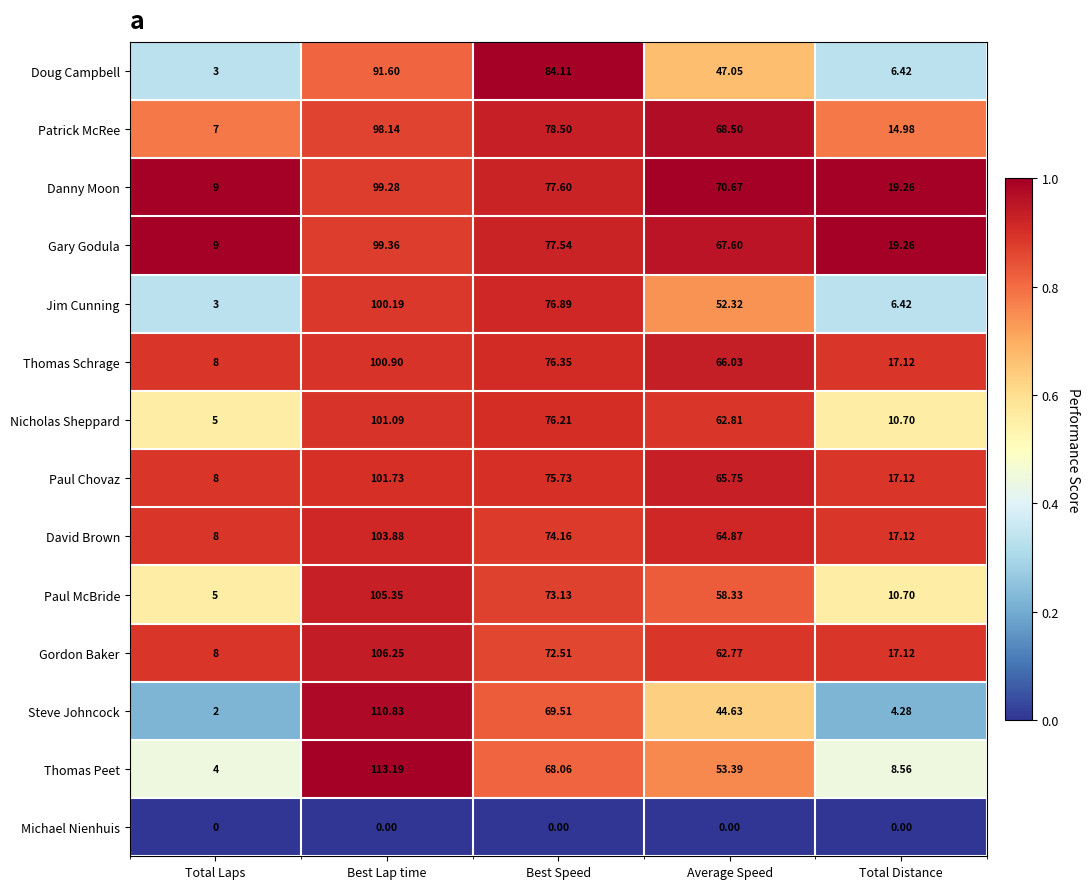

Is the value of Gordon Baker at Total Laps greater than the value of Paul Chovaz at Average Speed?

No